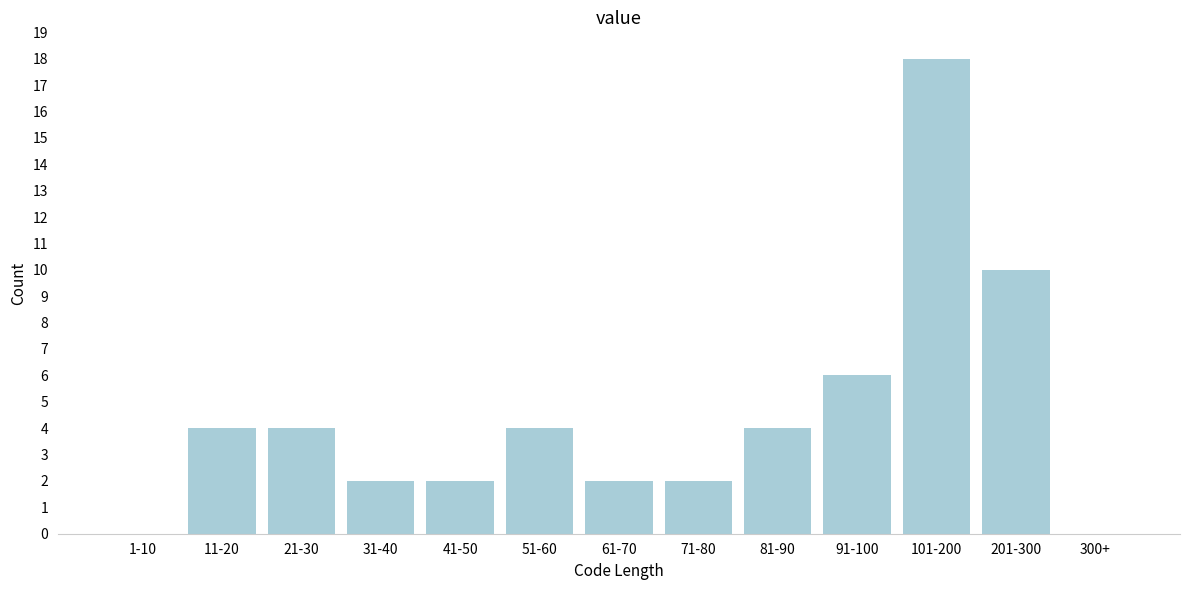

Reading right to left, list all the values displayed in this chart.

300+=0	201-300=10	101-200=18	91-100=6	81-90=4	71-80=2	61-70=2	51-60=4	41-50=2	31-40=2	21-30=4	11-20=4	1-10=0